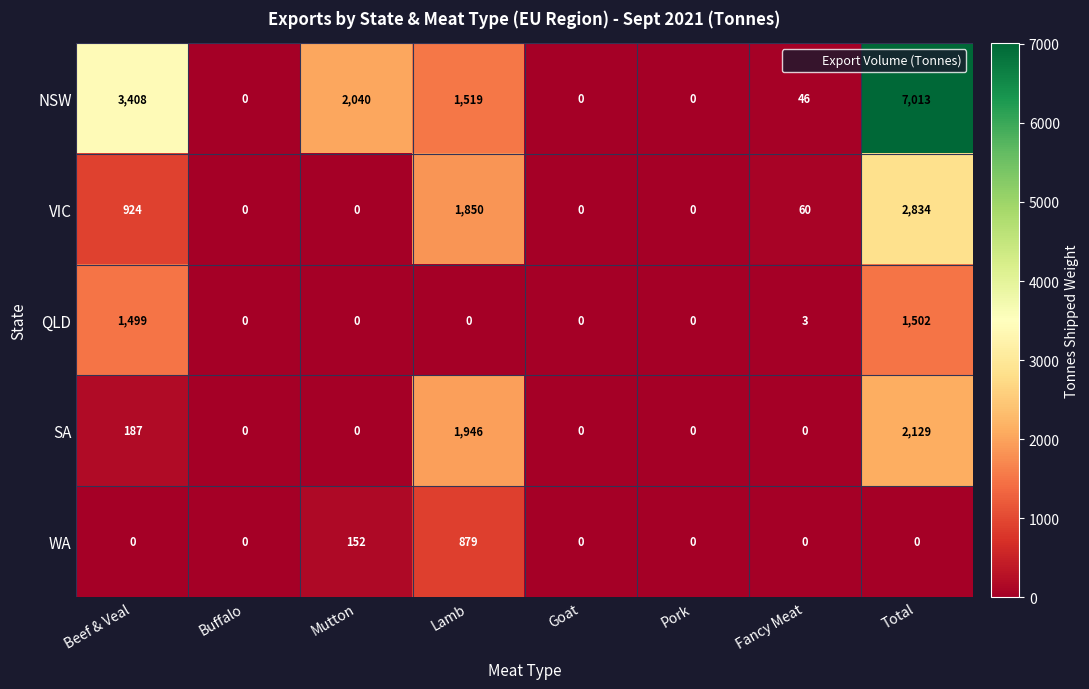

At which category is the sum across all series the highest?

Total